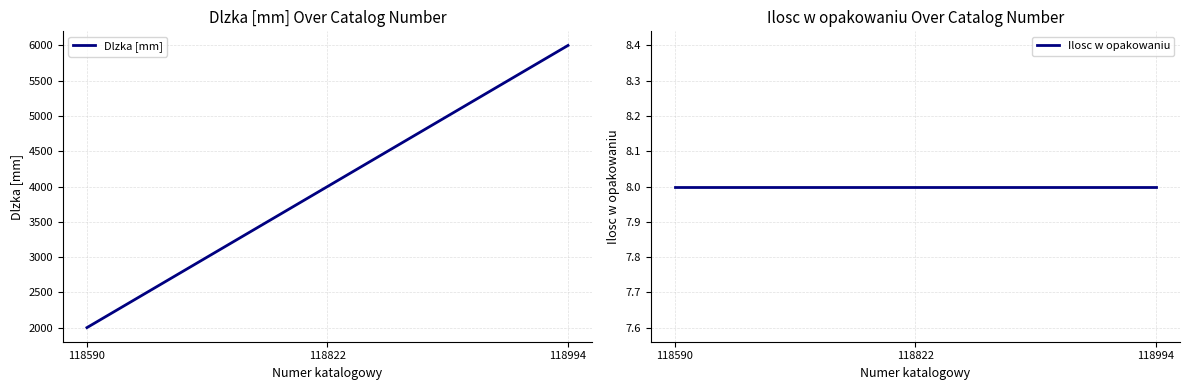

What is the maximum value shown in the chart?

6000